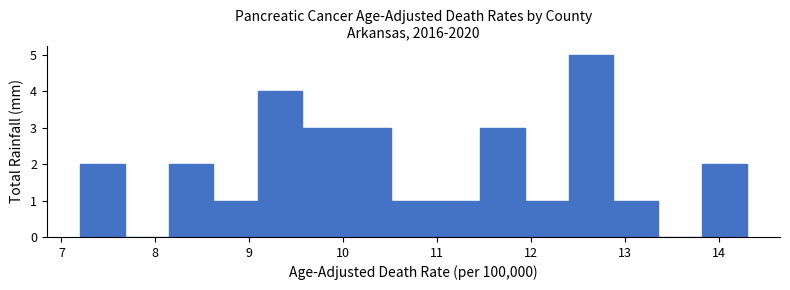

What is the height of the bar covering 10.0 to 10.5 on the x-axis? Neither the bar edges nor the heights are printed on the chart, so give them approximately, as read against the axes.

3